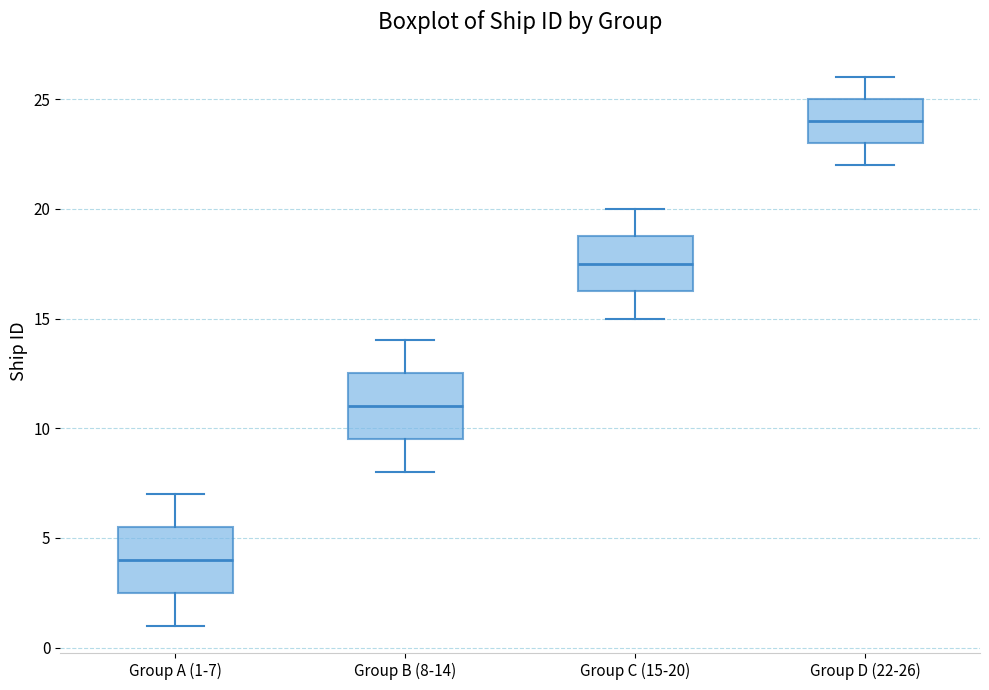

Reading left to right, read every box against the y-axis: the position of its median line, the range the box covers, and the ends of its whiskers. The values are not printed on the chart, so give them approximately, as read against the axis.

Group A (1-7): median 4.0, box 2.5 to 5.5, whiskers 1.0 to 7.0
Group B (8-14): median 11.0, box 9.5 to 12.5, whiskers 8.0 to 14.0
Group C (15-20): median 17.5, box 16.5 to 19.0, whiskers 15.0 to 20.0
Group D (22-26): median 24.0, box 23.0 to 25.0, whiskers 22.0 to 26.0